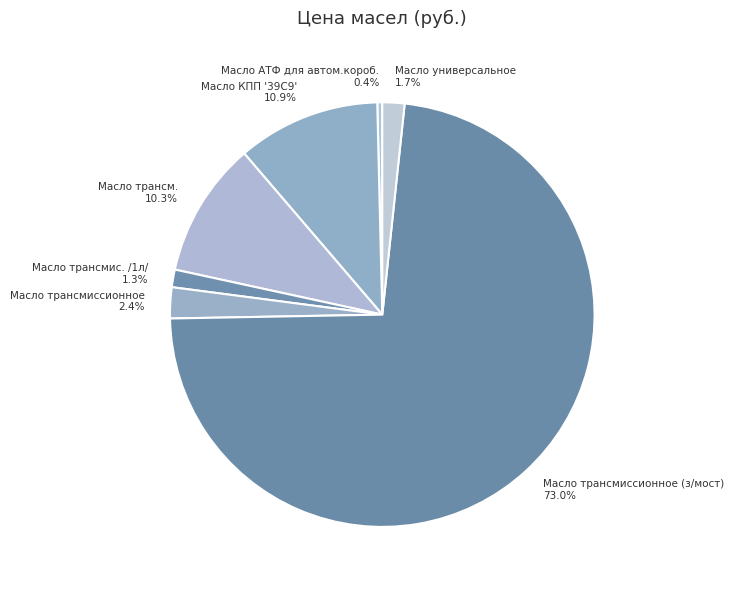

Which slice is the largest?

Масло трансмиссионное (з/мост) 73.0%